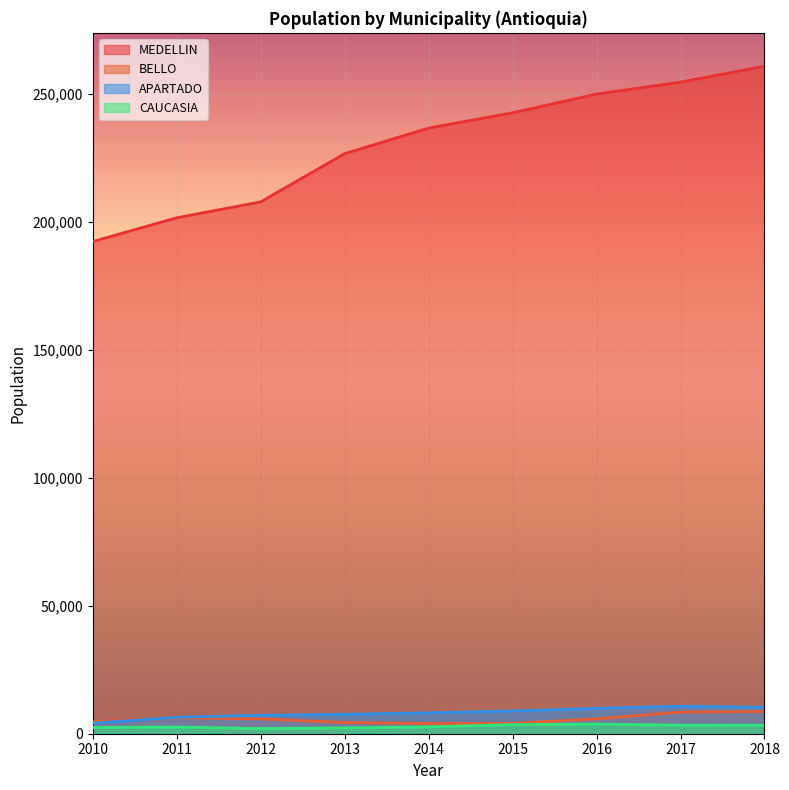

What is the lowest value of the CAUCASIA series?

2043